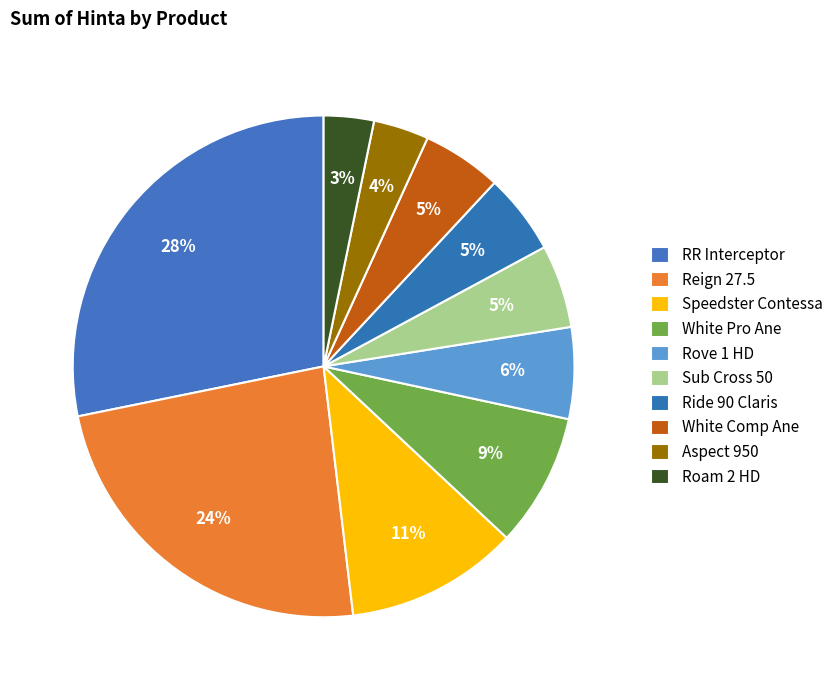

True or false: Roam 2 HD accounts for 3% of the total.

True